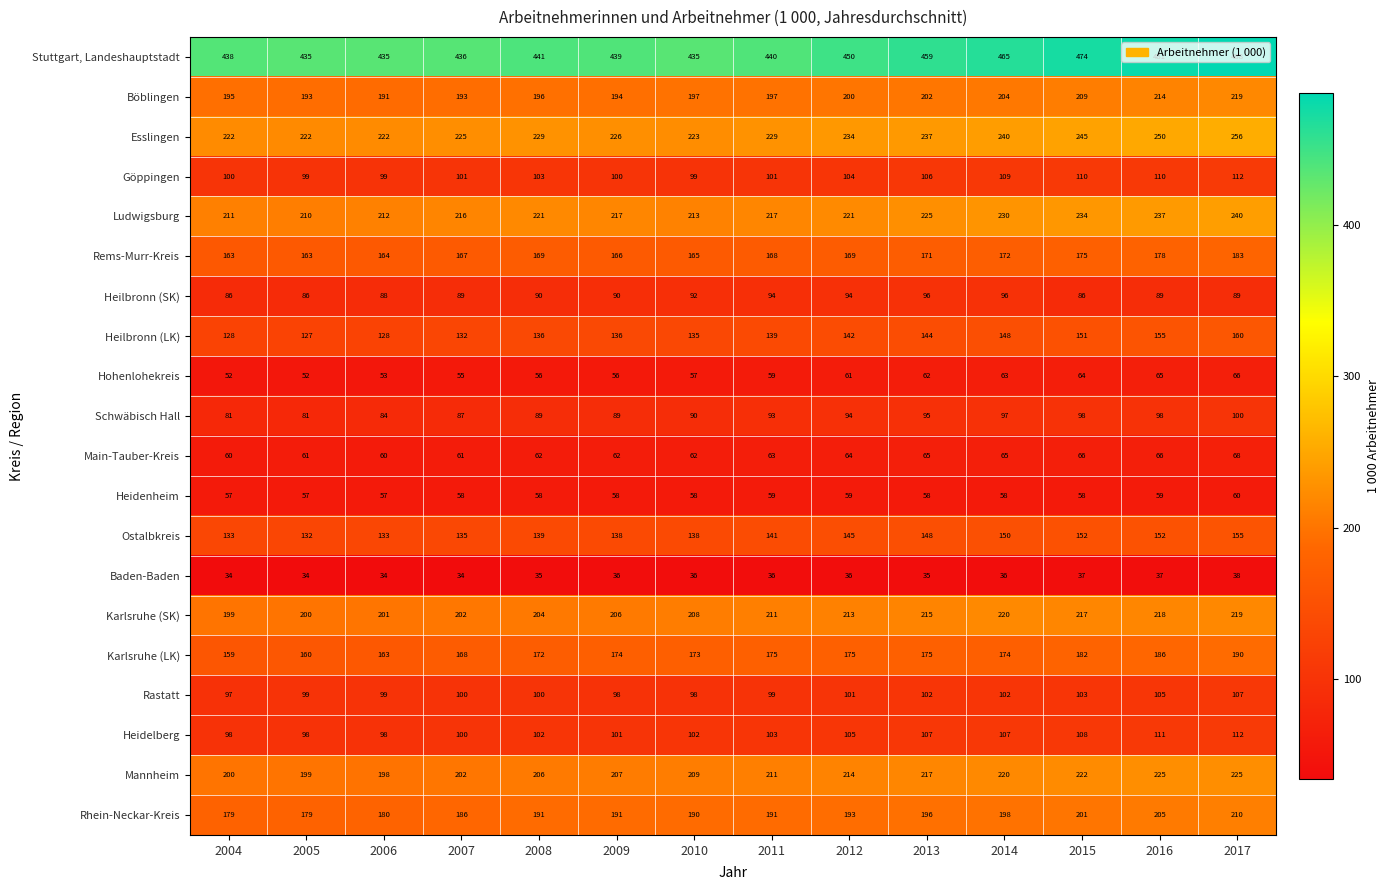

What is the difference between the highest and lowest values at 2013?

424